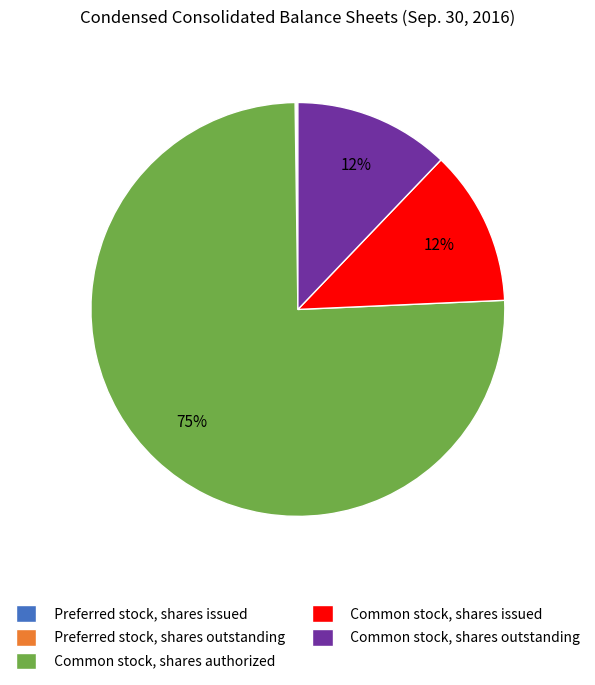

What is the majority slice?

Common stock, shares authorized